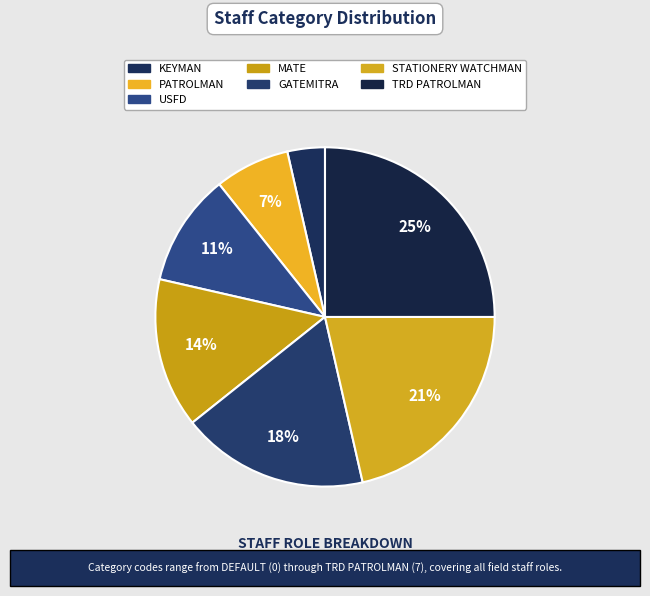

Count the number of slices in the pie.

7